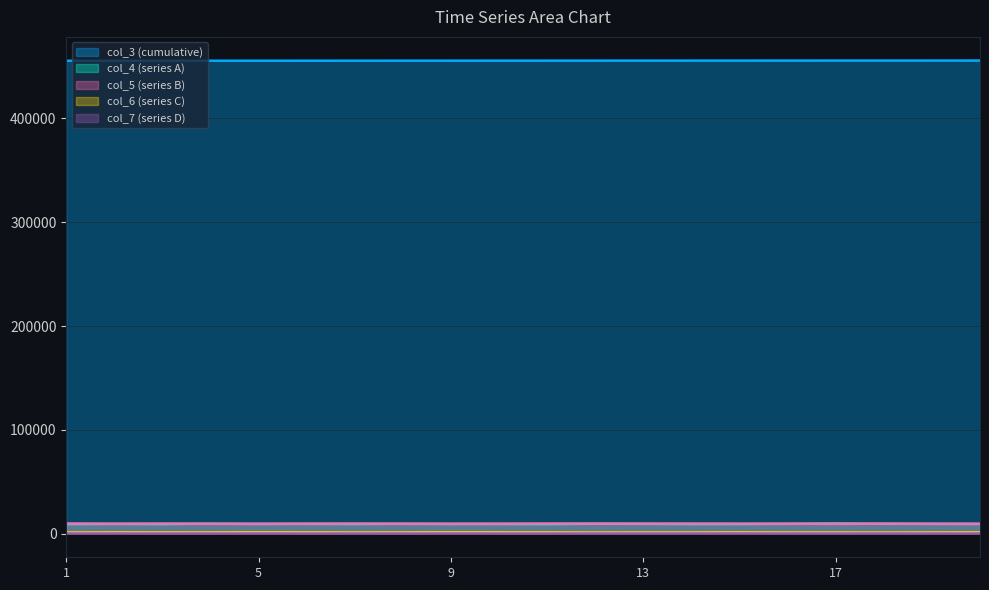

What is the difference between the highest and lowest values at 8?

455553